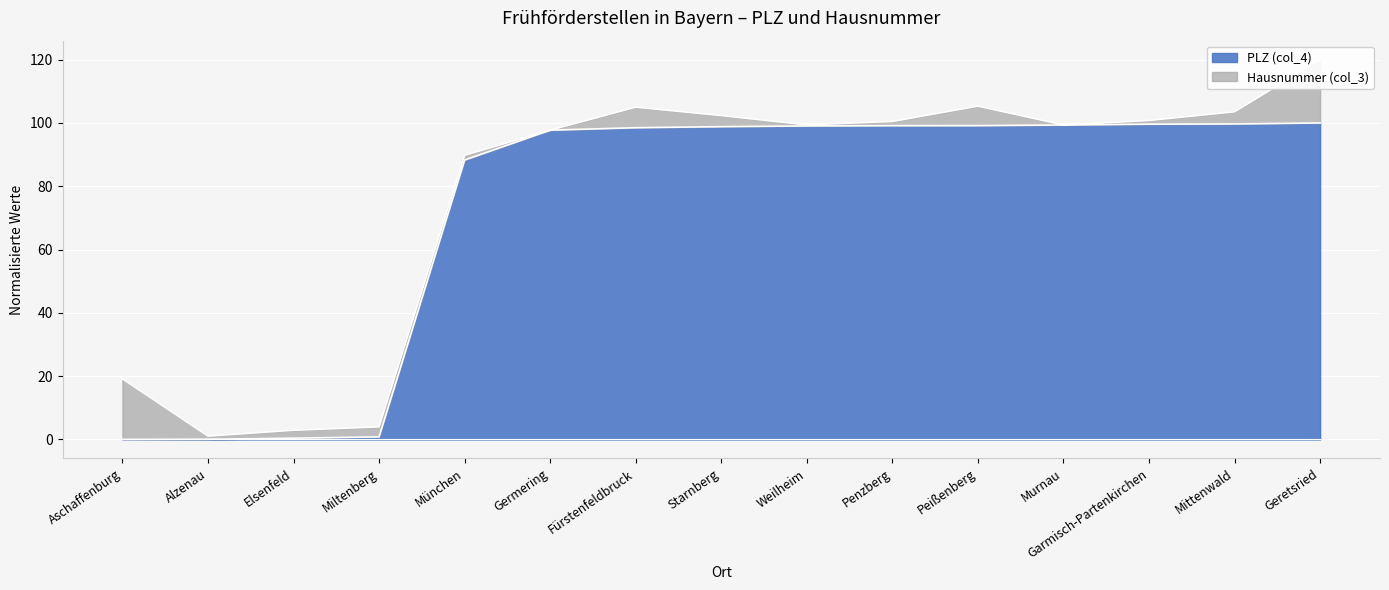

Read the value at Garmisch-Partenkirchen.

99.6